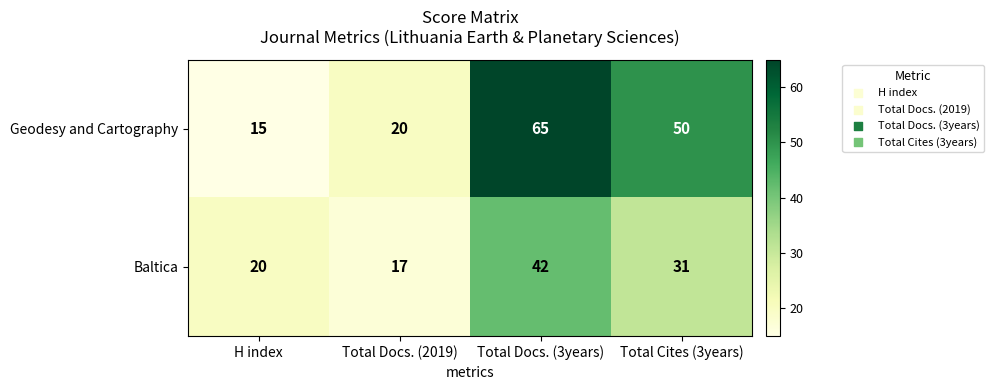

How many data points in Geodesy and Cartography are less than 50?

2